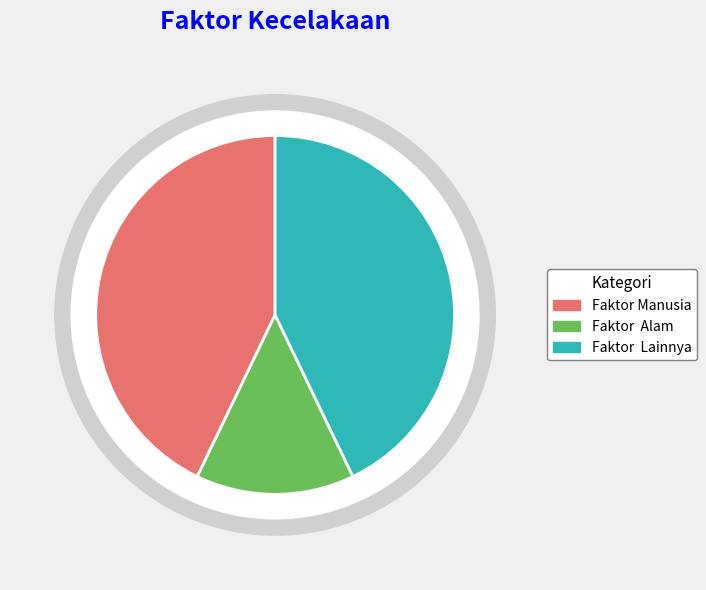

The Faktor Manusia slice represents 53% of the pie. True or false?

False